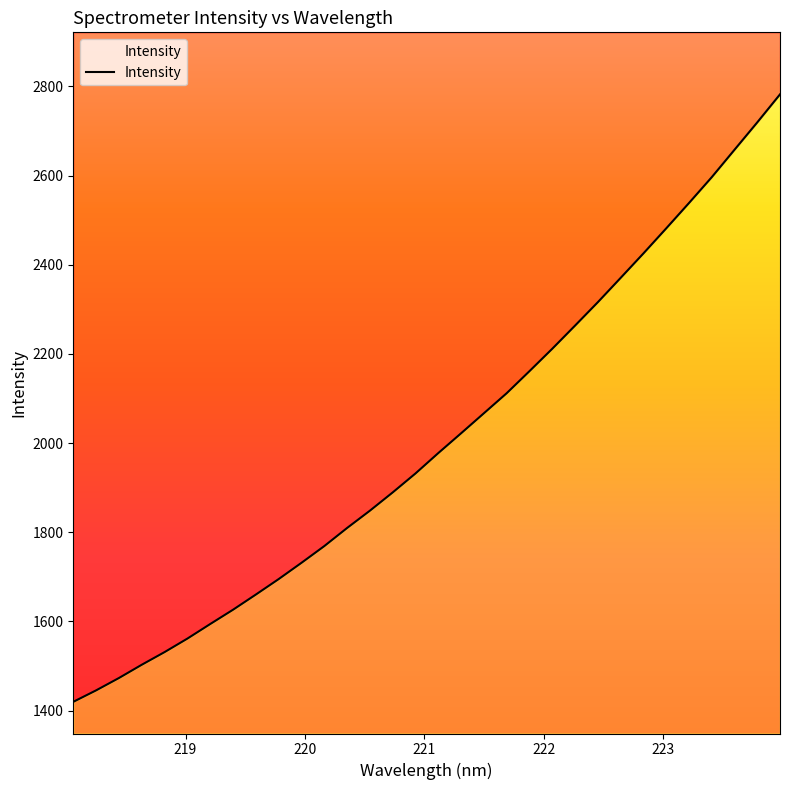

Reading left to right, transcribe all the data shown in this chart.

1419.8	1445.5	1473.2	1502.9	1531.3	1561.6	1594.2	1626.3	1660.3	1695.0	1731.5	1769.0	1809.6	1848.4	1889.3	1931.9	1977.6	2022.0	2066.8	2111.8	2161.3	2211.5	2263.4	2315.9	2370.3	2425.2	2481.3	2538.2	2596.2	2657.7	2719.1	2782.0